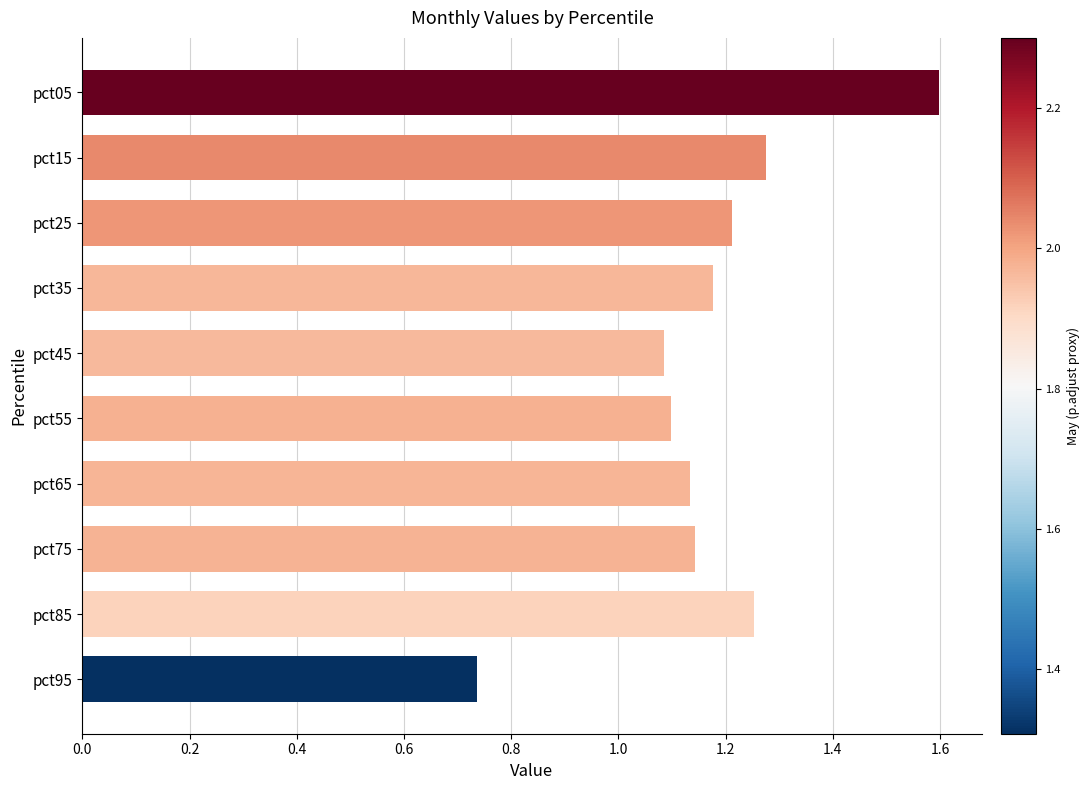

What is the change in value from pct75 to pct05?

+0.5